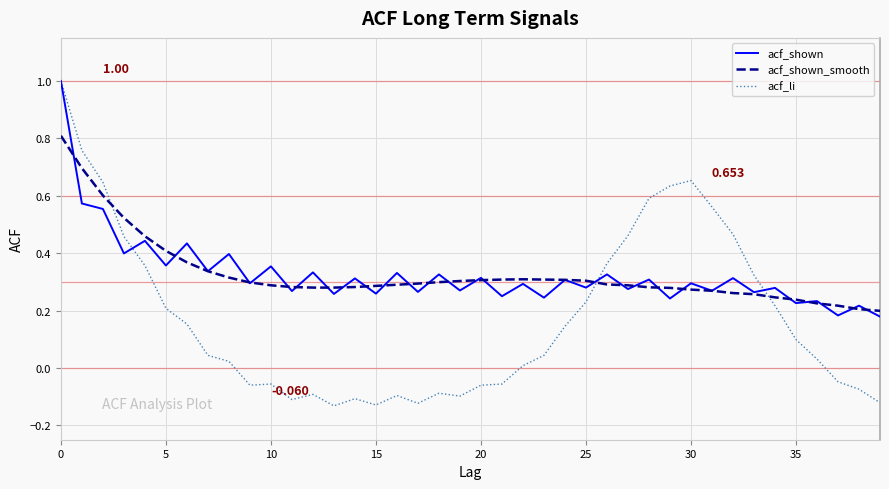

How many lines are shown in the chart?

3